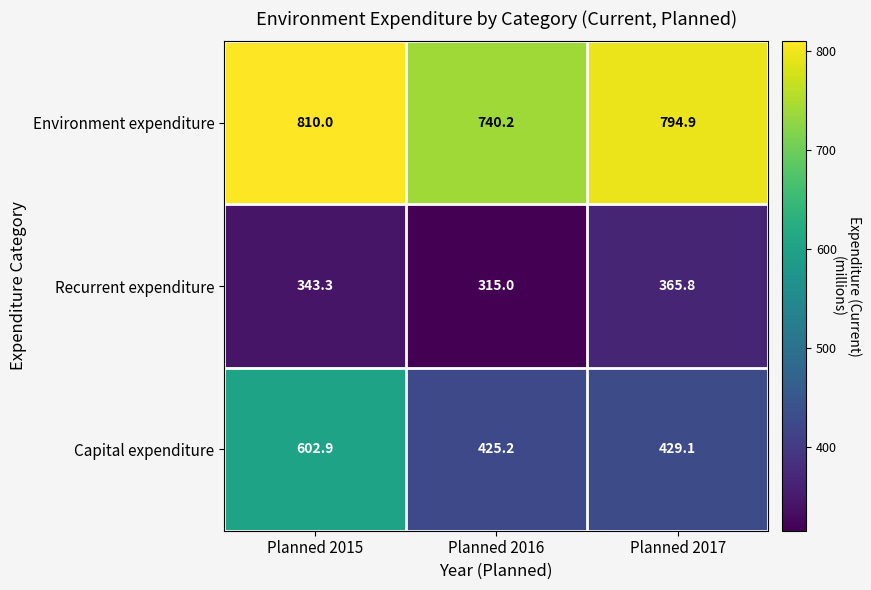

What is the difference between the maximum and minimum values in the Capital expenditure series?

177.7